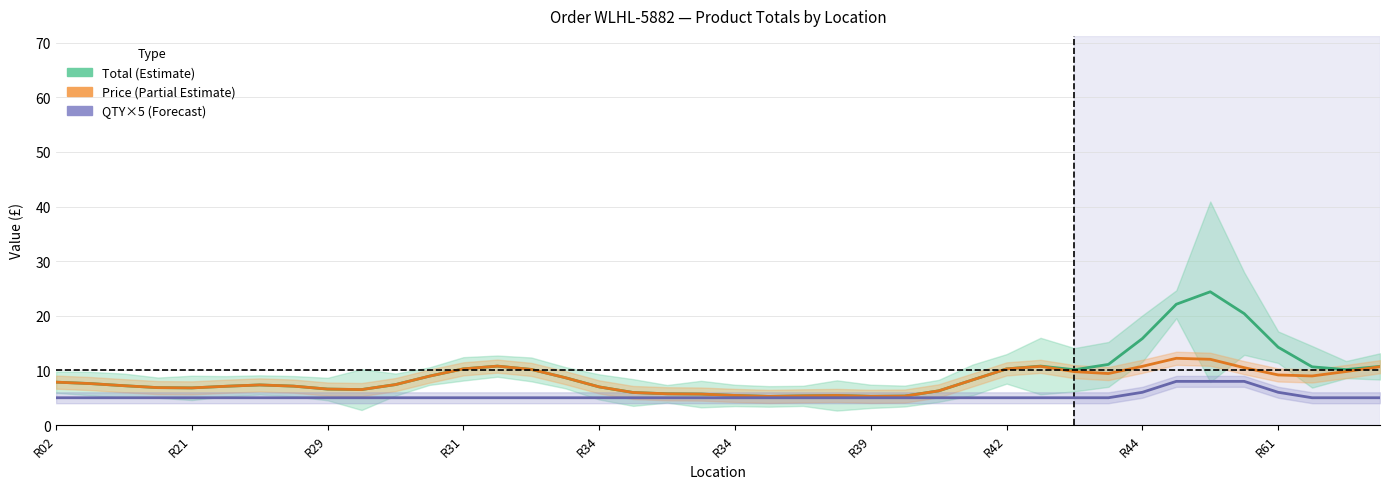

Does the chart display data point markers on the line(s)?

No